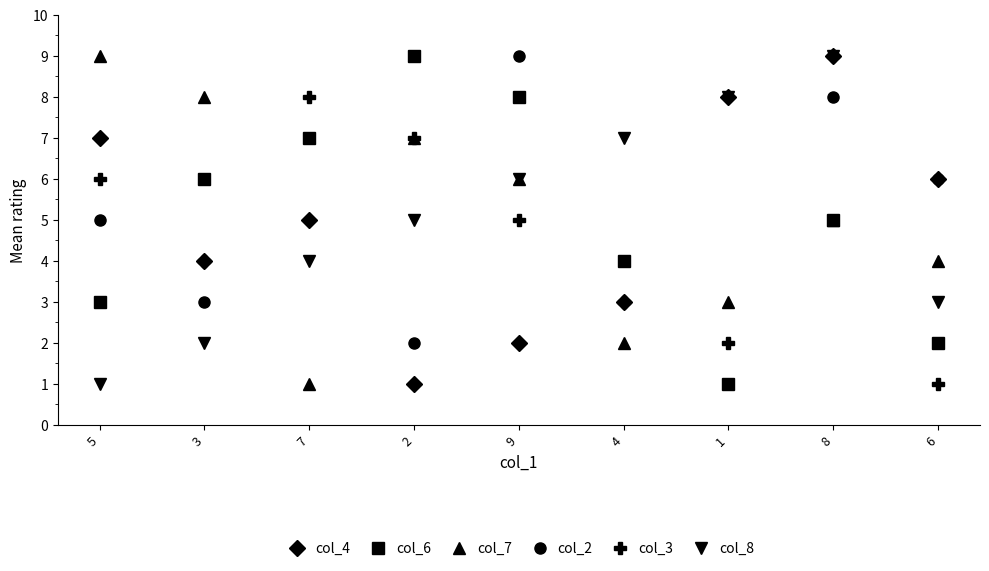

List the labels in order of col_6 value, largest first.

2, 9, 7, 3, 8, 4, 5, 6, 1